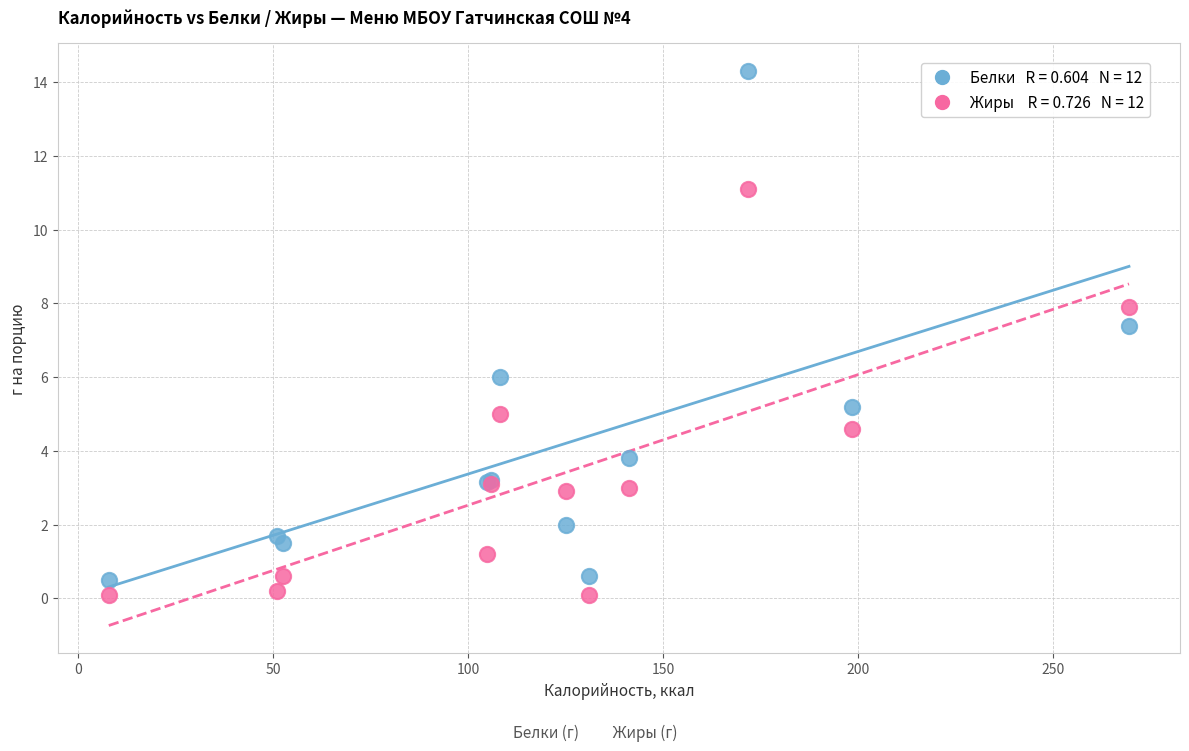

Across all series, what Y value is closest to 7?

7.4